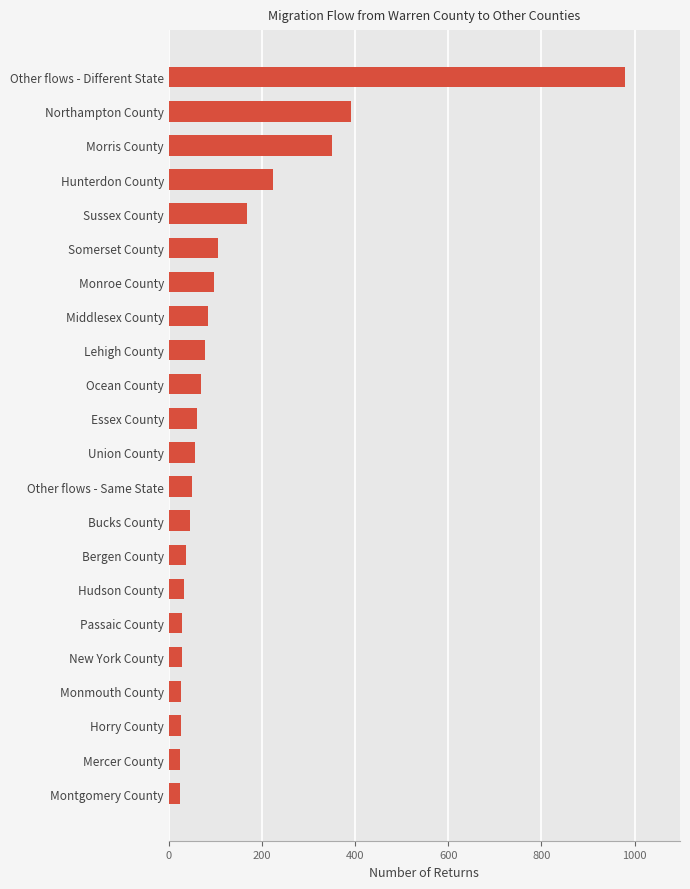

True or false: the data shows 350 at Morris County.

True